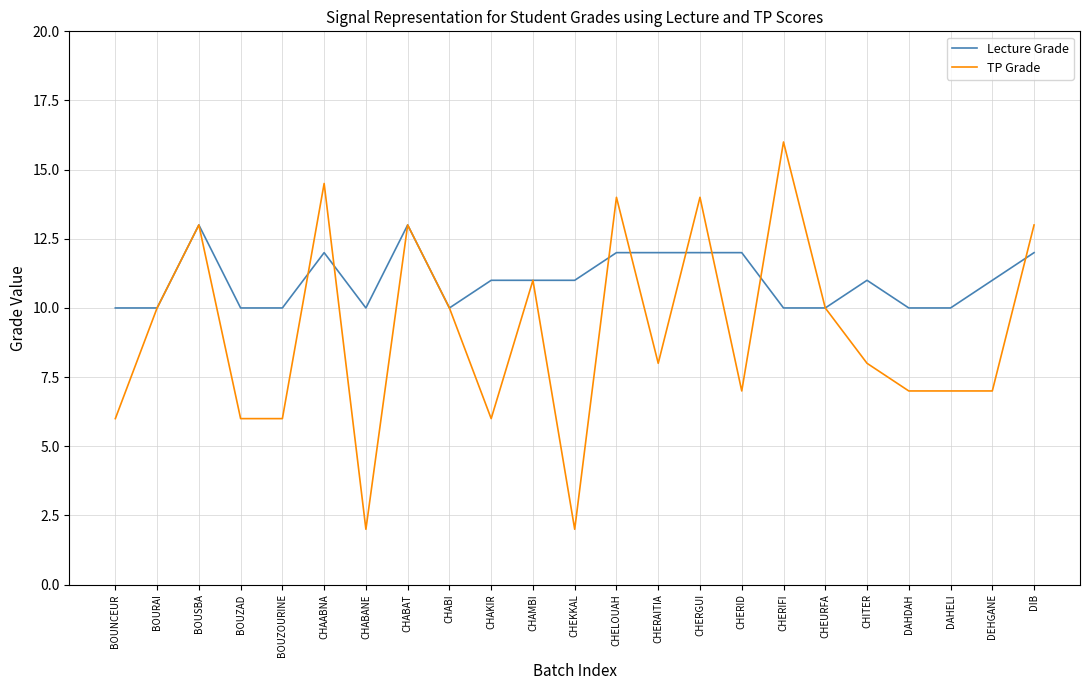

The Lecture Grade series shows 12.0 at CHERGUI. True or false?

True